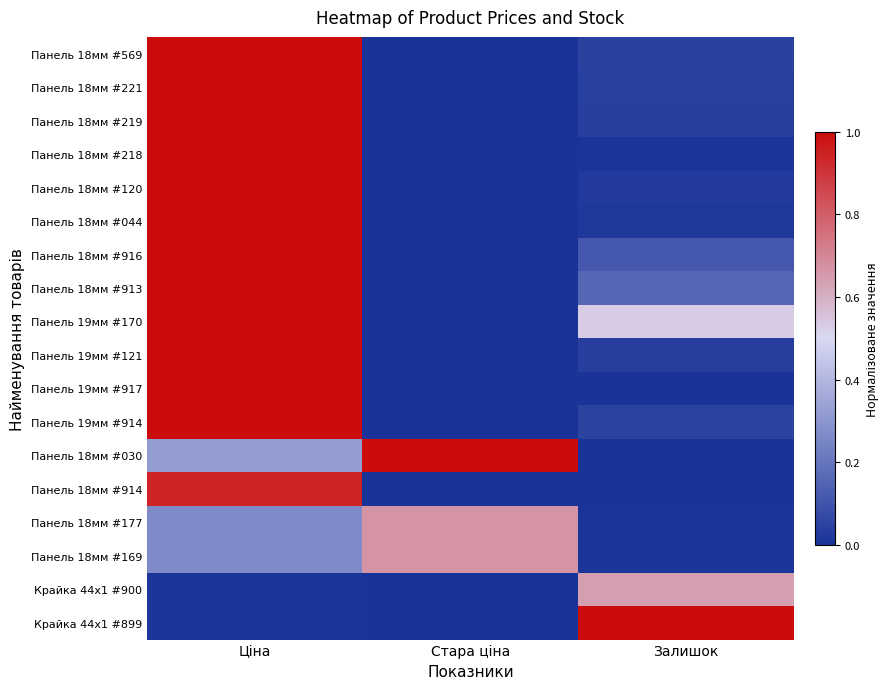

How many series are shown in this chart?

18